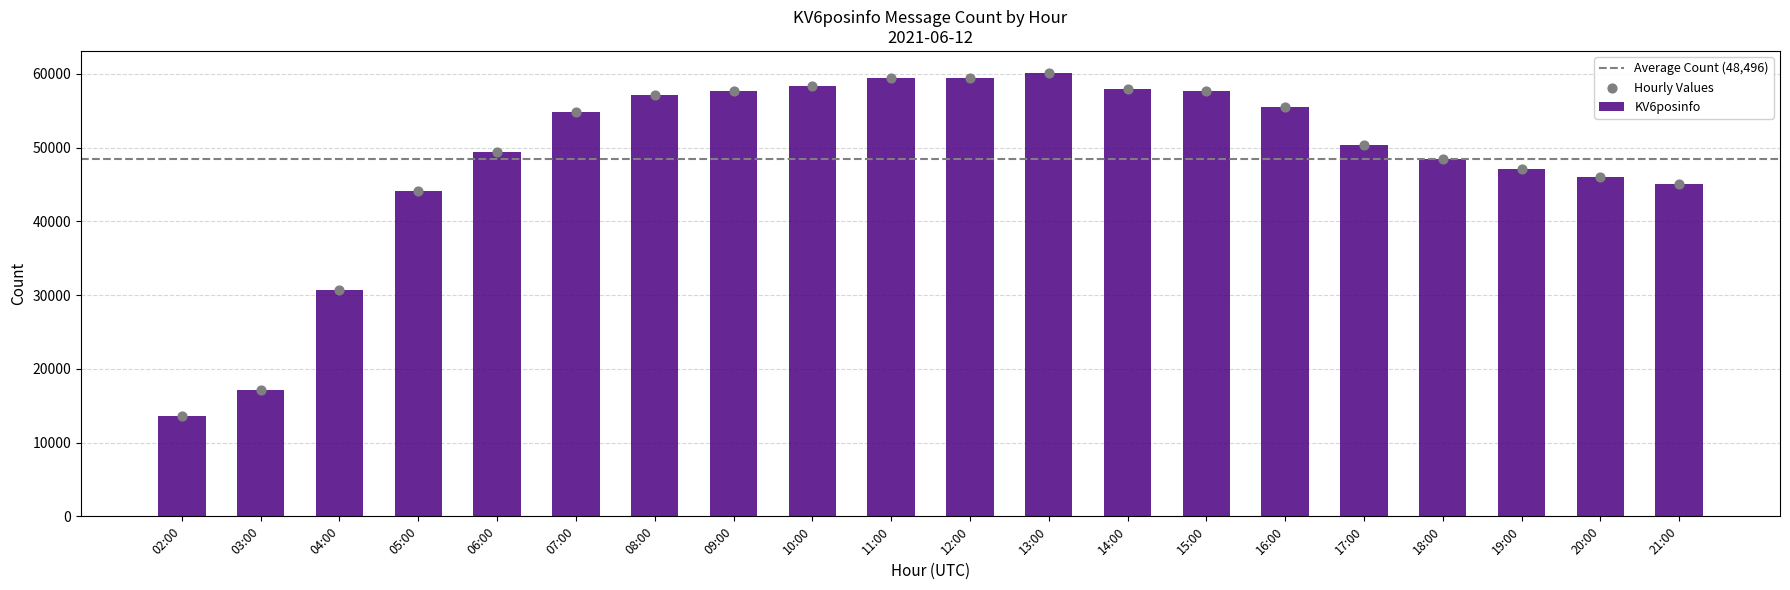

Between 17:00 and 10:00, which is larger?

10:00